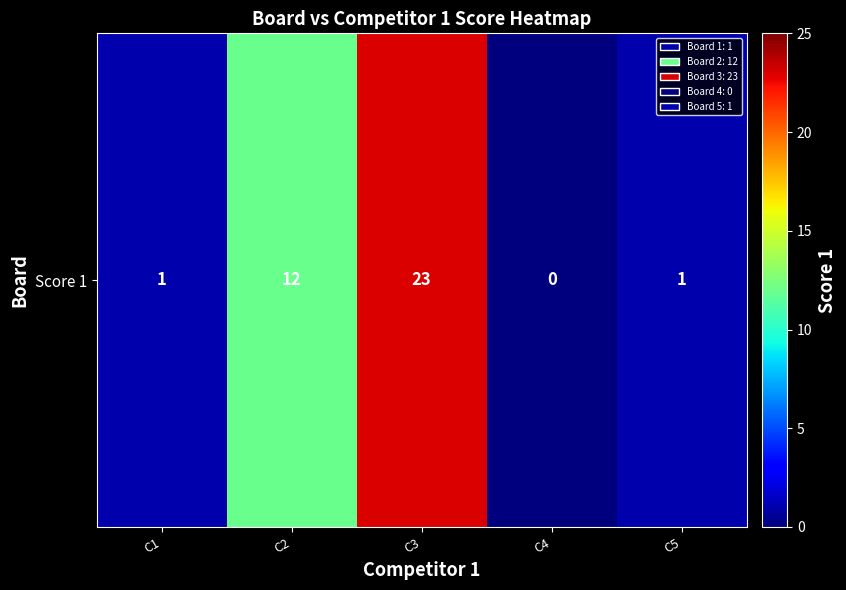

Reading left to right, what are all the values shown in this chart?

1	12	23	0	1